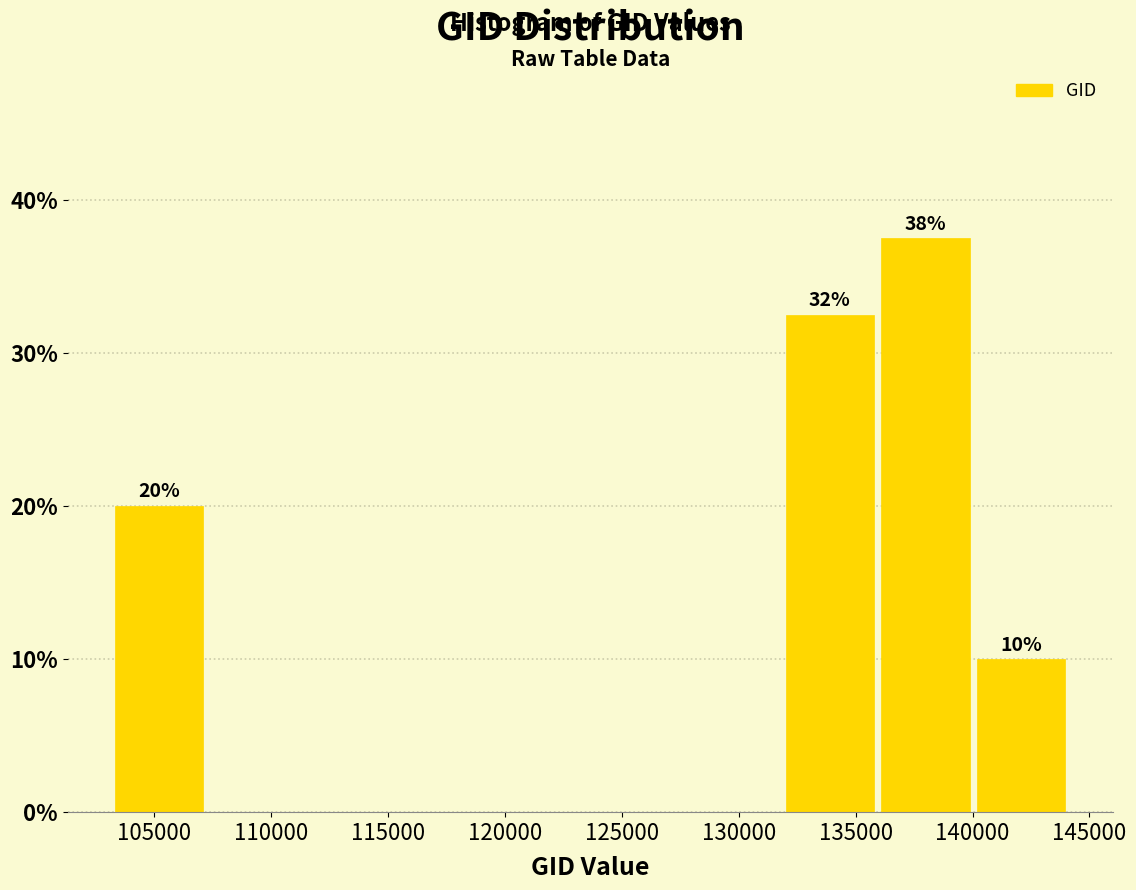

Which range on the x-axis has the tallest bar?

136000 to 140000